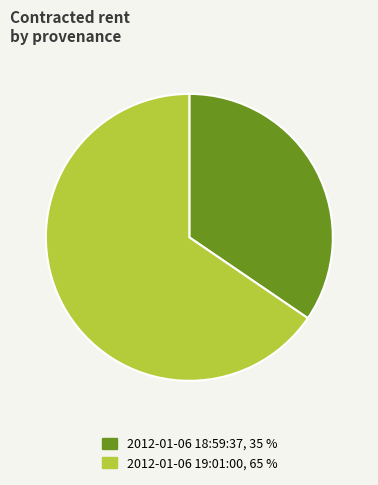

Is there any slice that represents more than half of the pie?

Yes